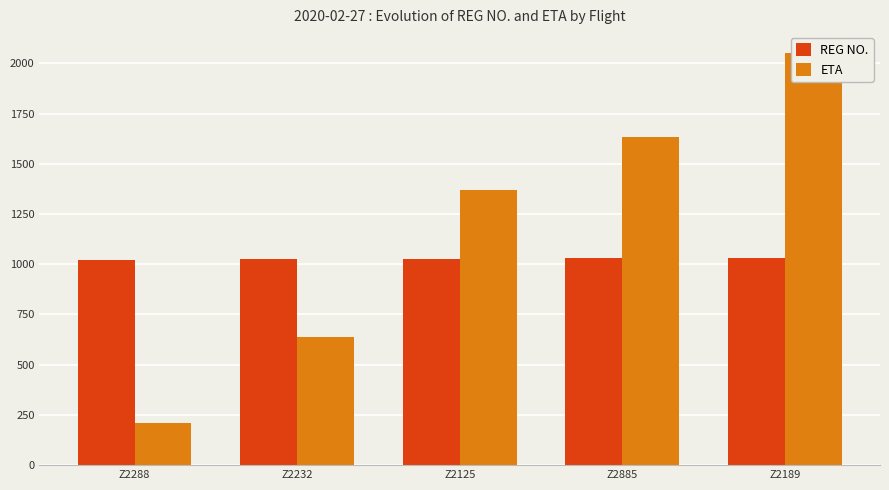

Where is REG NO. nearest to the value 1027?

Z2125